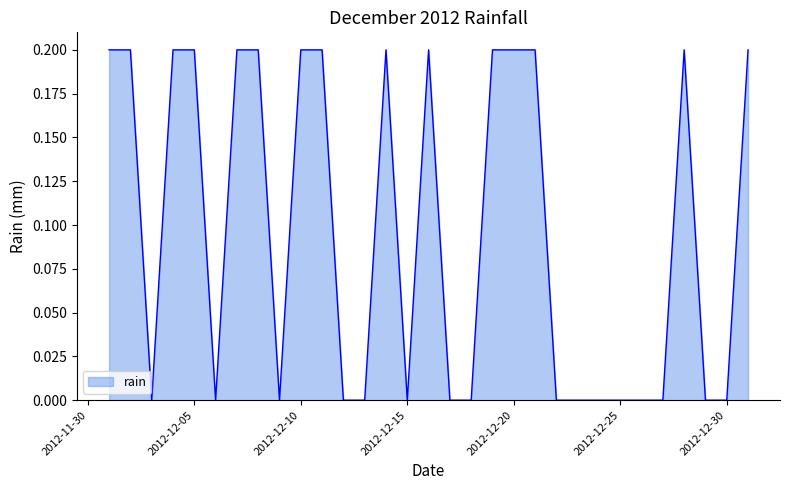

What is the greatest value displayed?

0.2